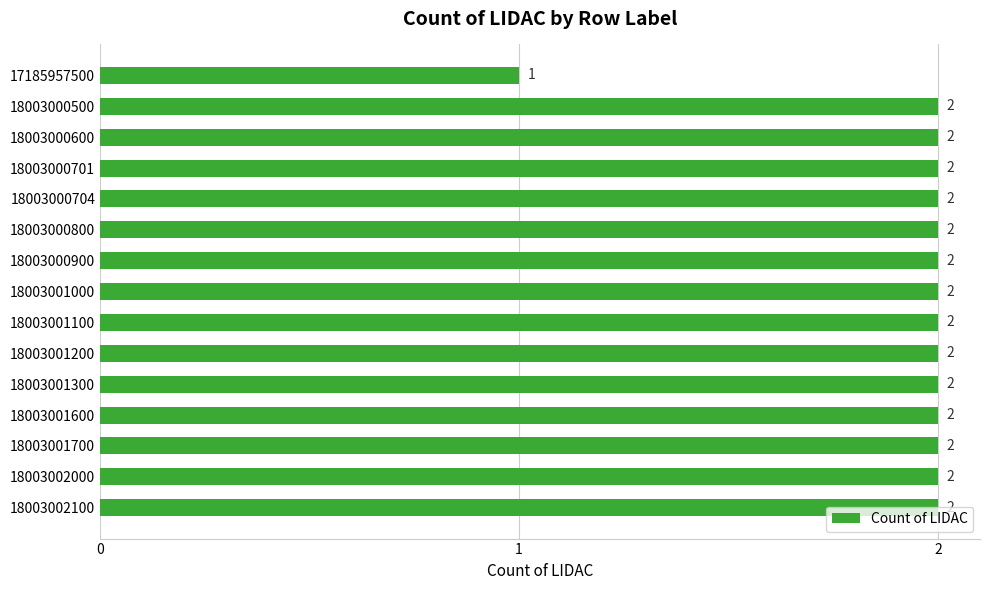

What is the average value?

2